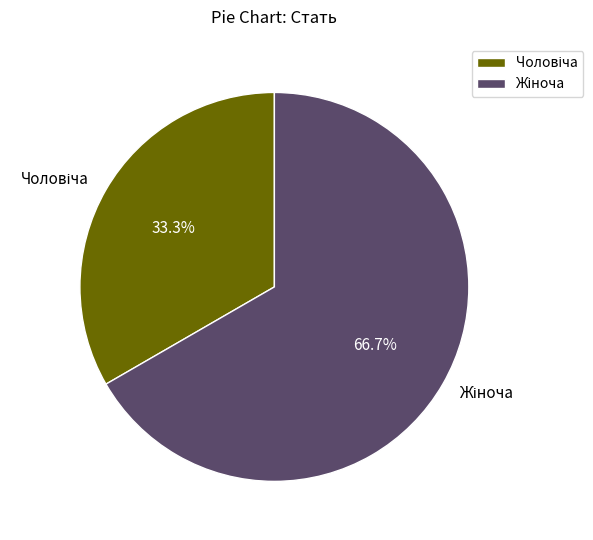

Does any single category account for the majority?

Yes